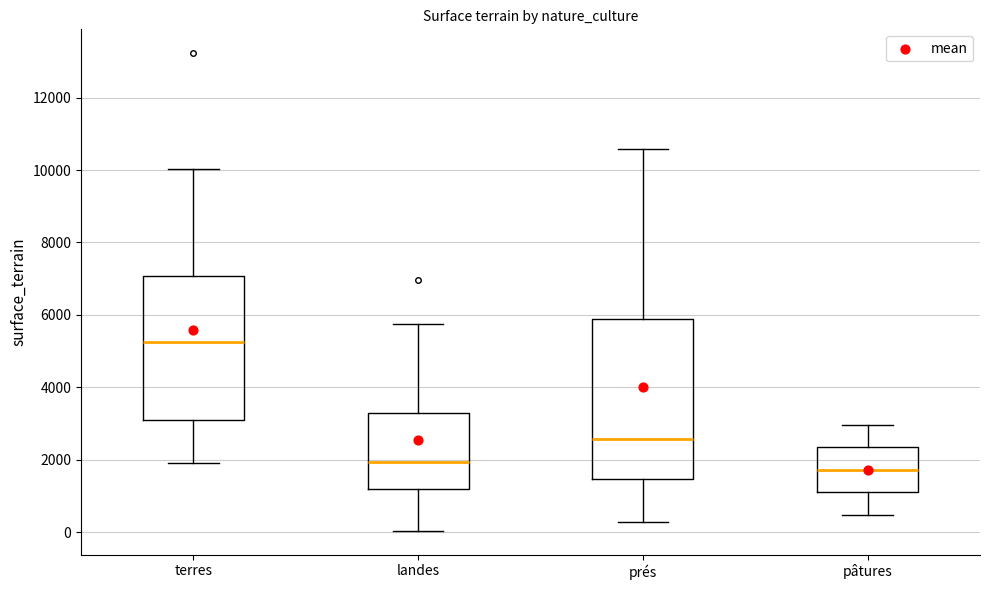

Where does the median line of the box for landes sit on the y-axis? The values are not printed on the chart, so give them approximately, as read against the axis.

2000